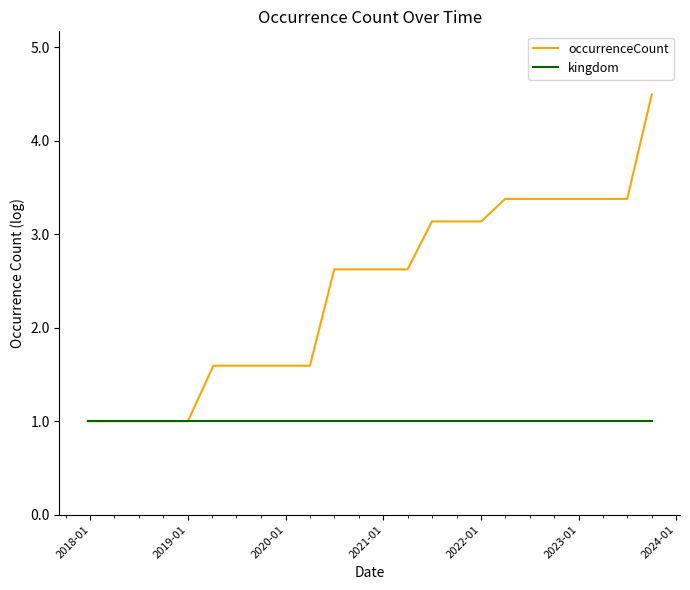

What is the maximum value shown in the chart?

4.5